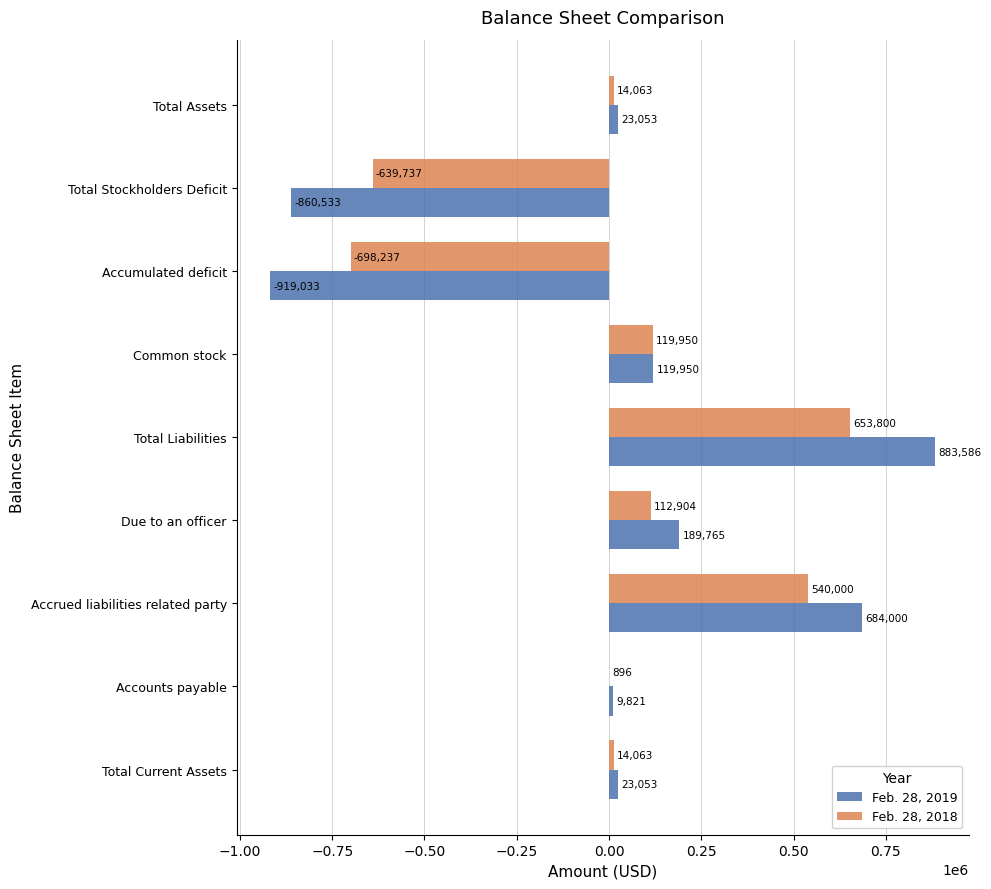

Which category has the highest value in the Feb. 28, 2018 series?

Total Liabilities